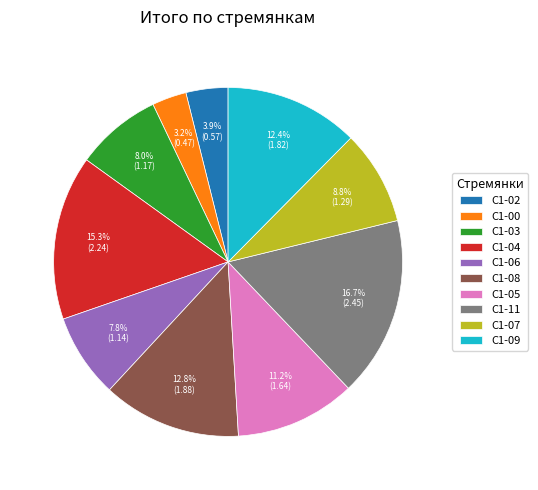

To the nearest percent, what portion does С1-03 represent?

8%